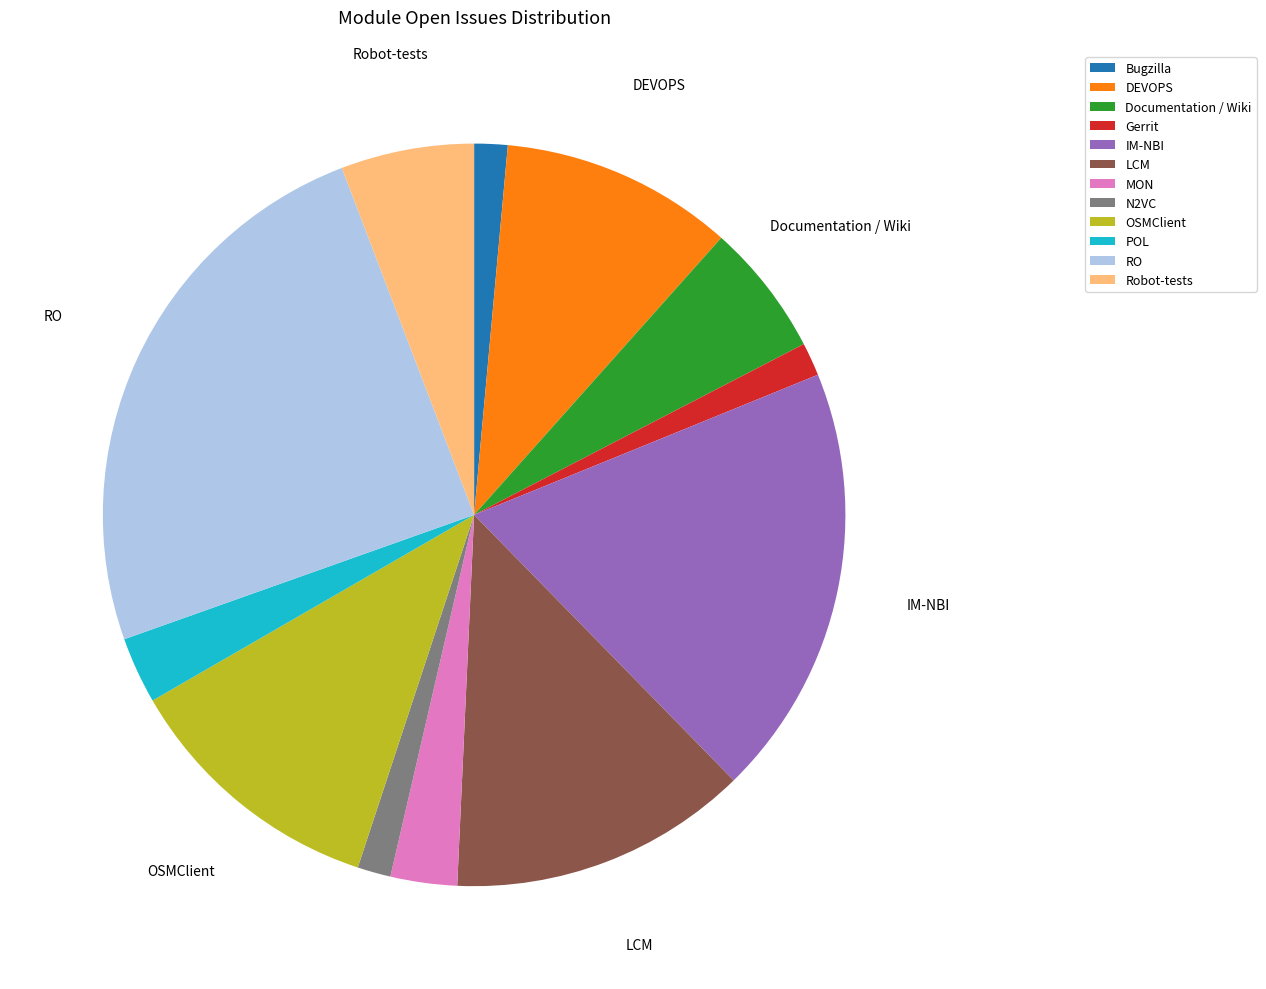

Which slice is the largest?

RO